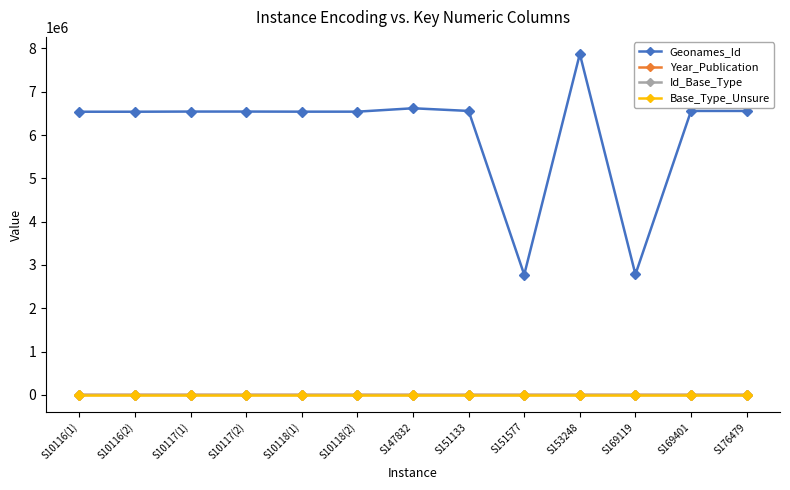

What is the label of the 4th point from the left?

S10117(2)